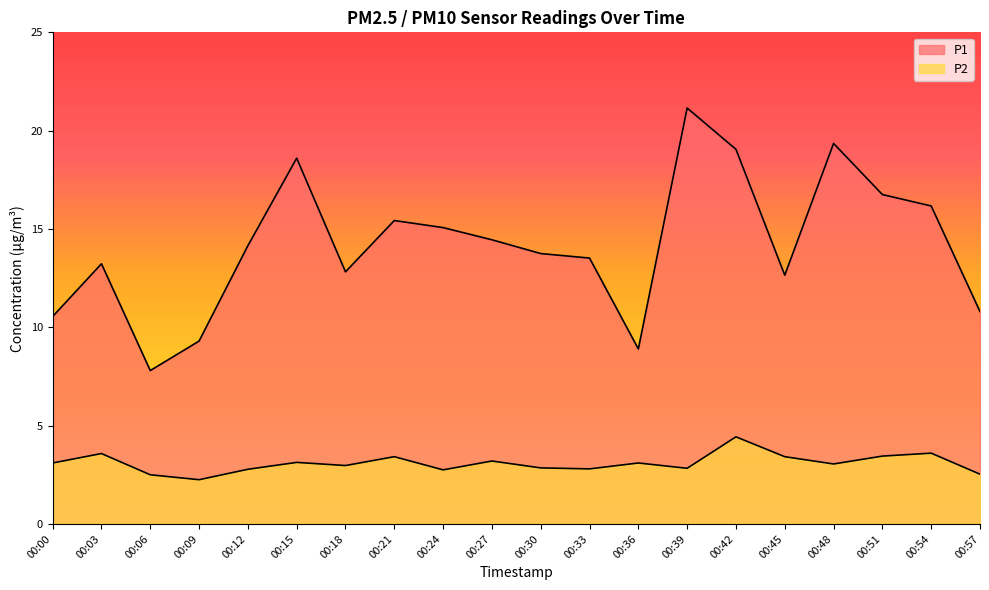

At how many categories does at least one series exceed 15?

8